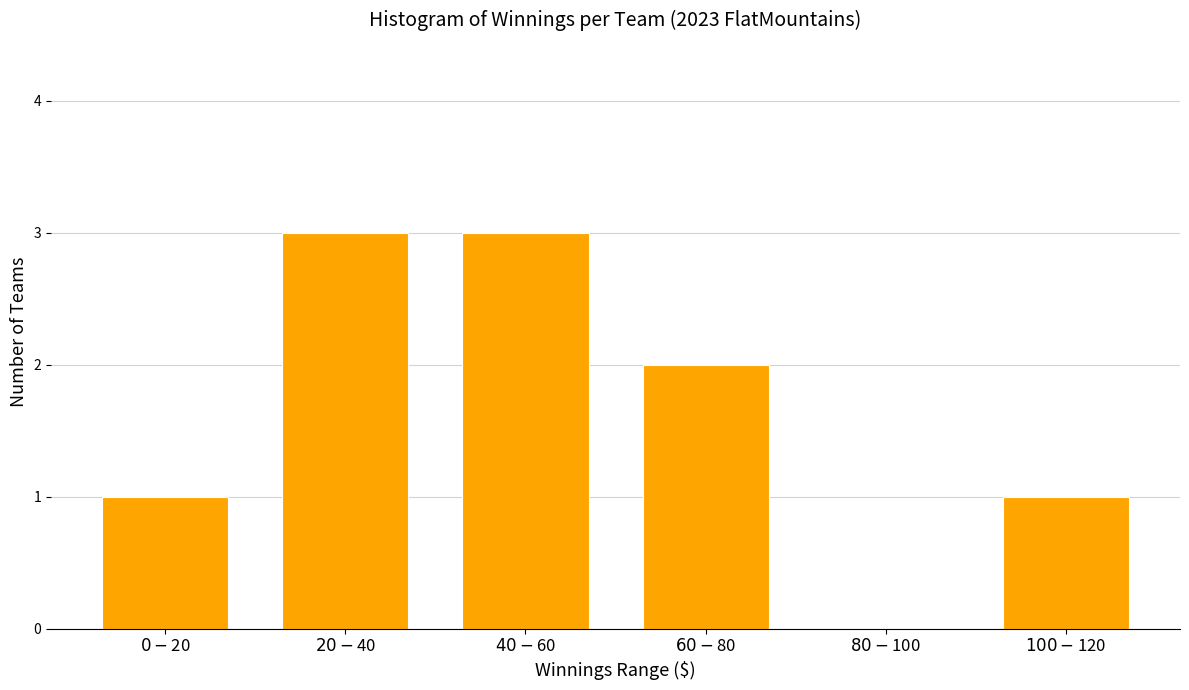

What is the greatest value displayed?

3